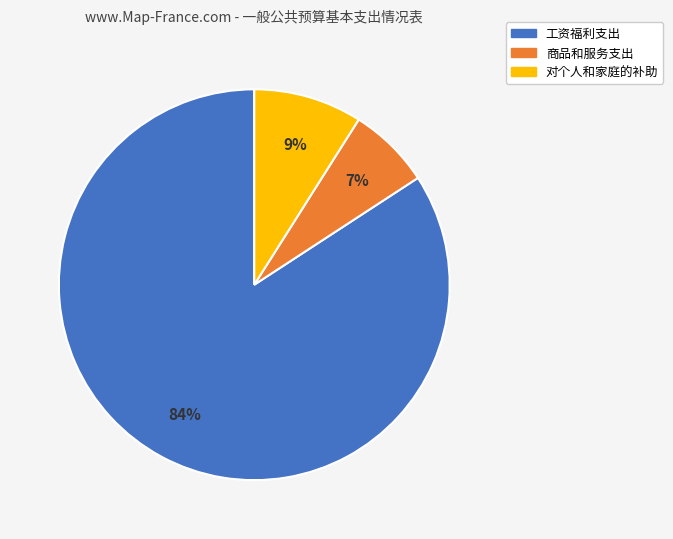

Does 对个人和家庭的补助 account for over 50% of the chart?

No